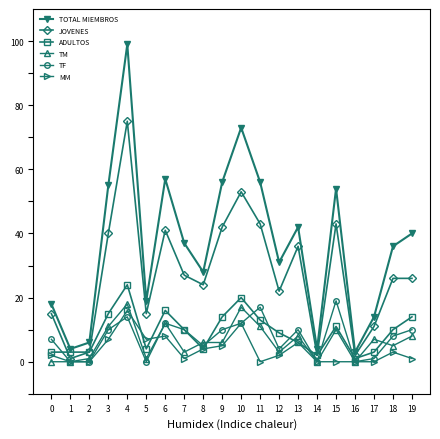

At which category does JOVENES reach its first local valley?

1